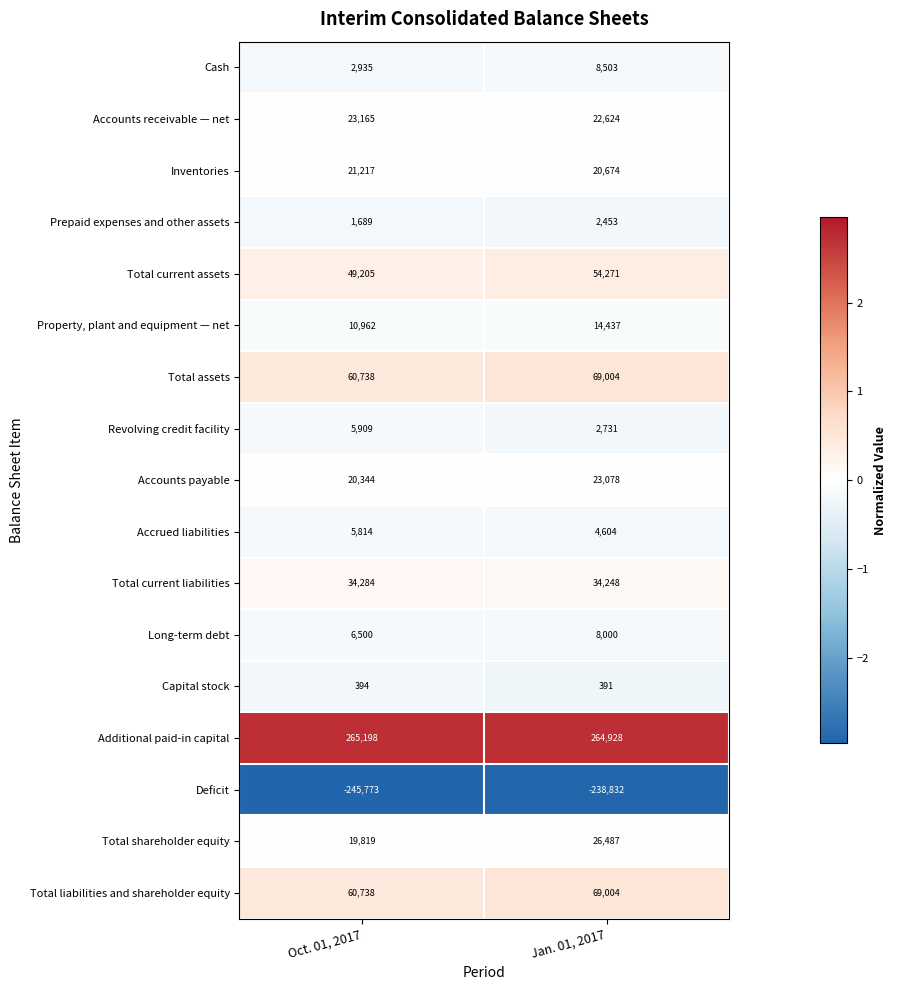

What is the sum of the Accrued liabilities values at Jan. 01, 2017 and Oct. 01, 2017?

10418